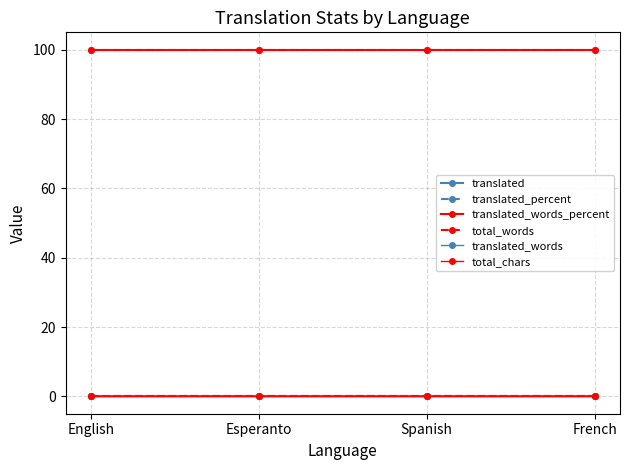

The value of translated_words_percent at Esperanto is 100. True or false?

True